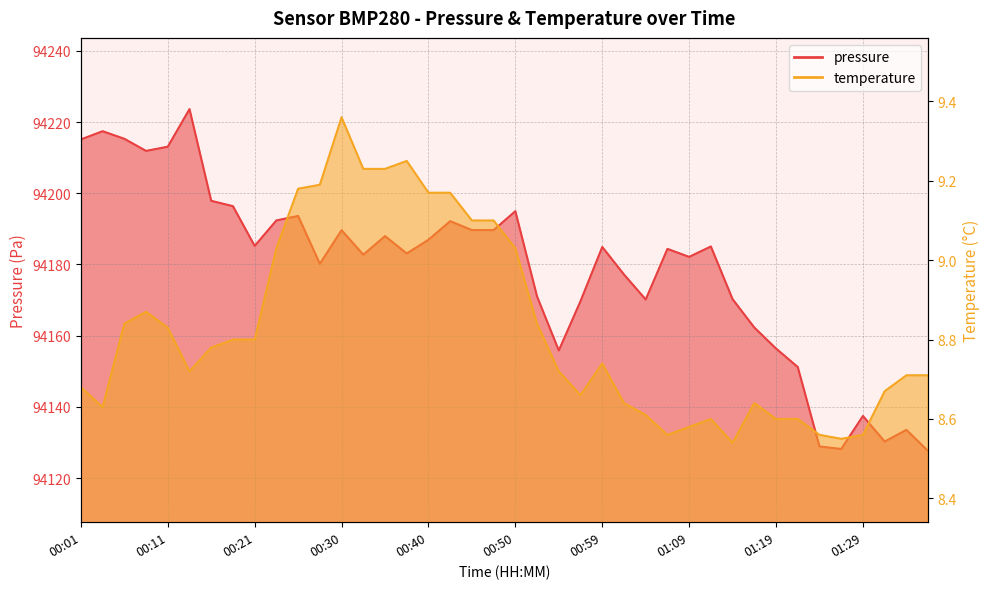

The pressure series shows 94192.2 at 00:42. True or false?

True